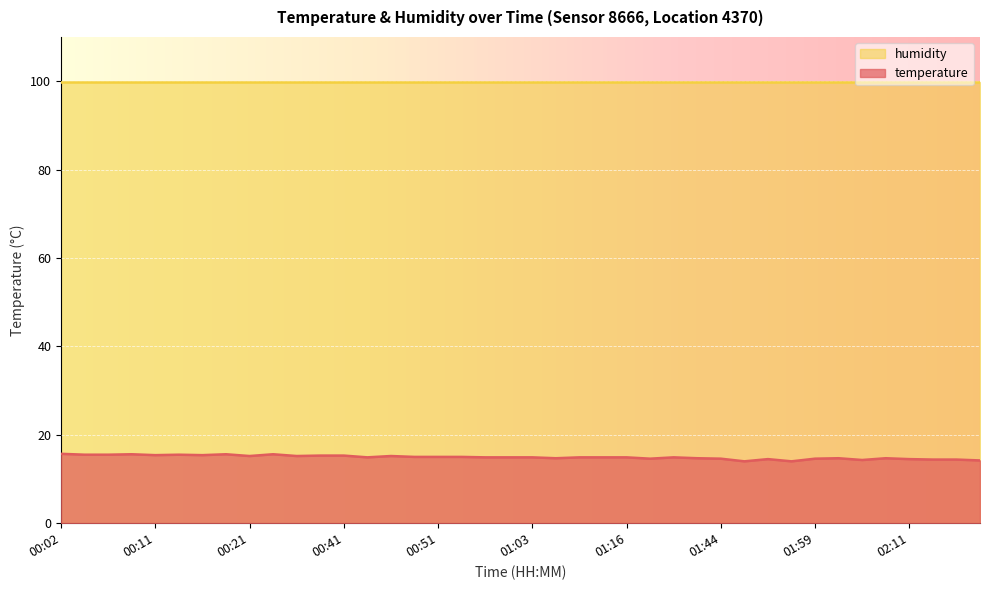

Where is the first local minimum?

00:11